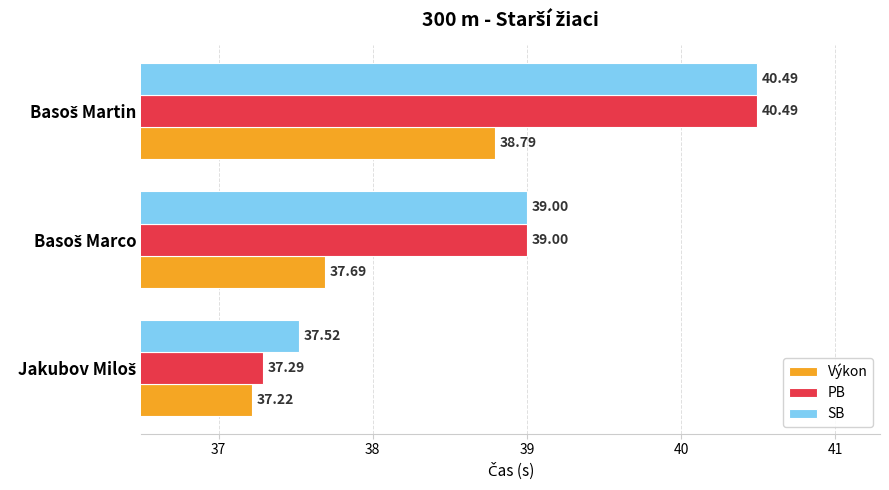

What are all the series names shown in the legend?

Výkon, PB, SB